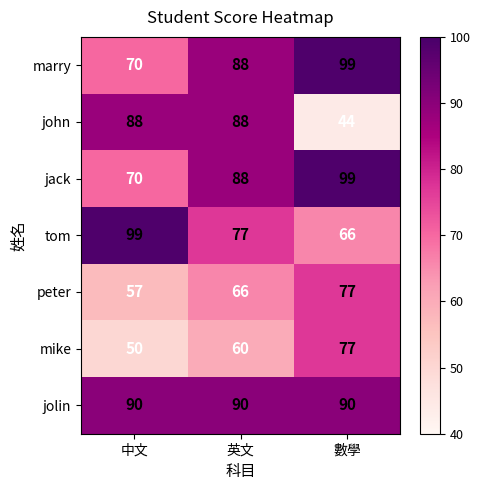

What is the minimum value for jack?

70